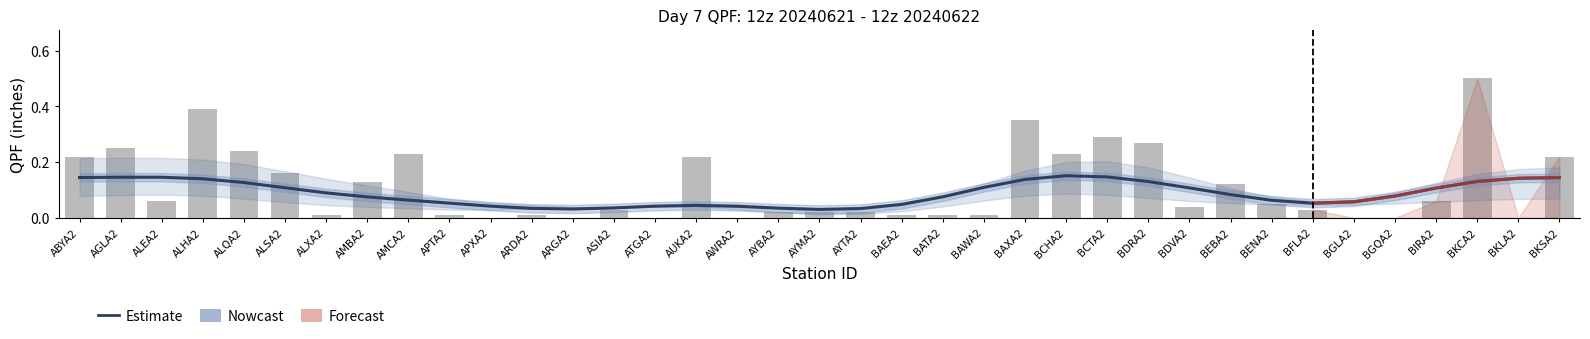

Between BAWA2 and BKLA2, which is larger?

BKLA2